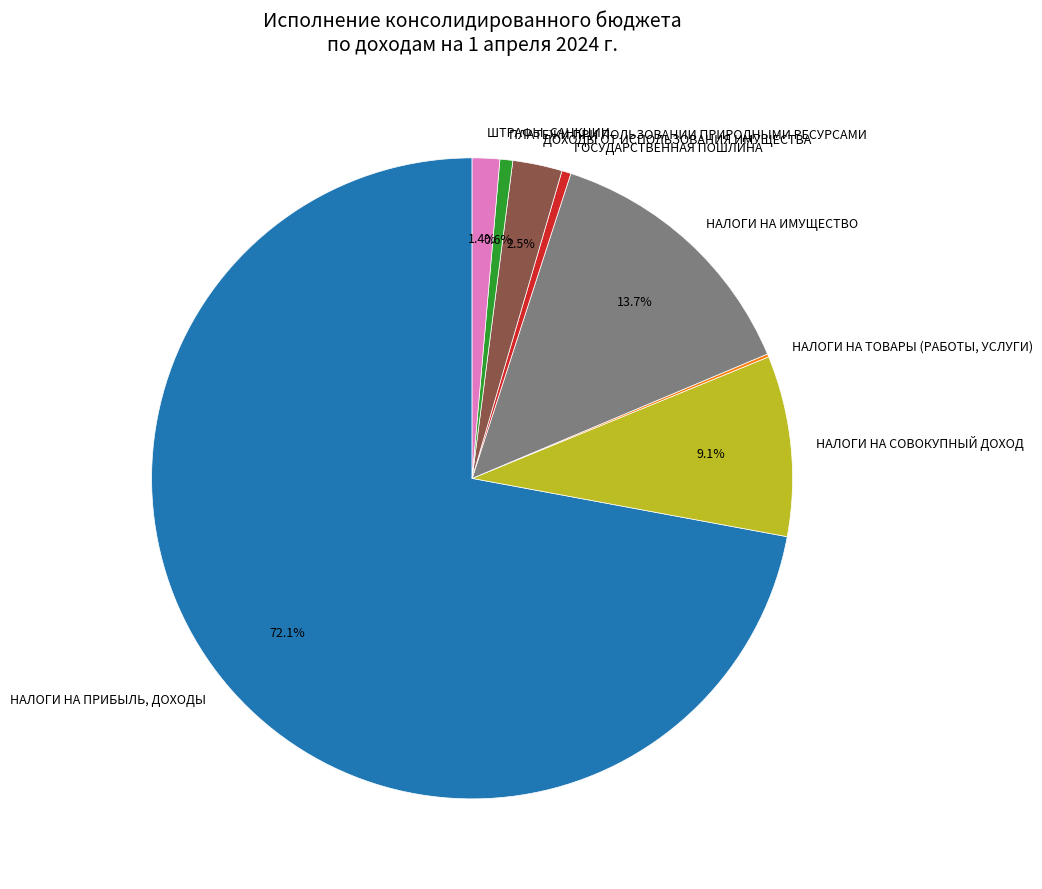

What percentage is NOT represented by ШТРАФЫ, САНКЦИИ?

98.6%